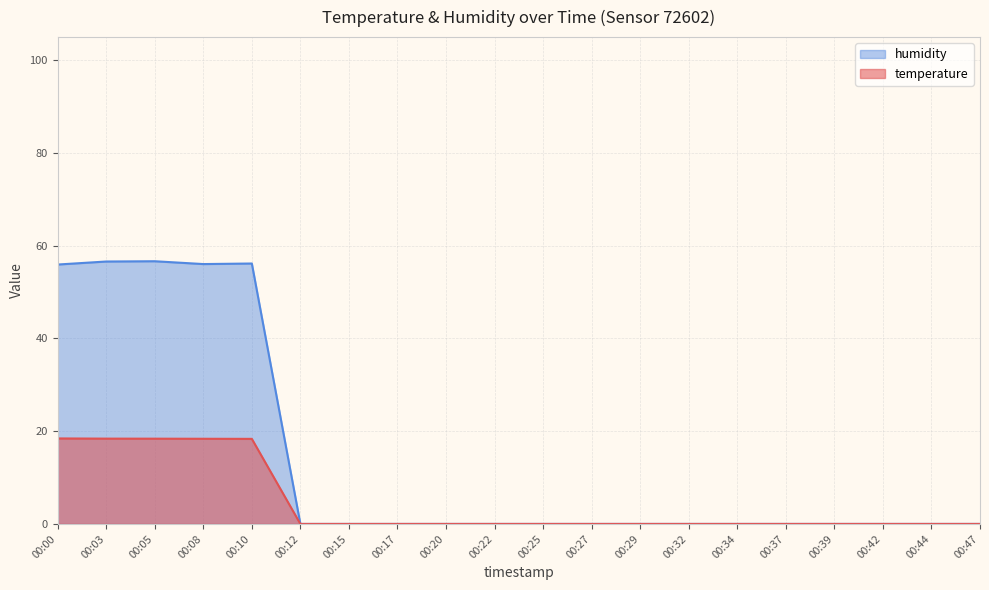

True or false: temperature and humidity cross at least once.

False